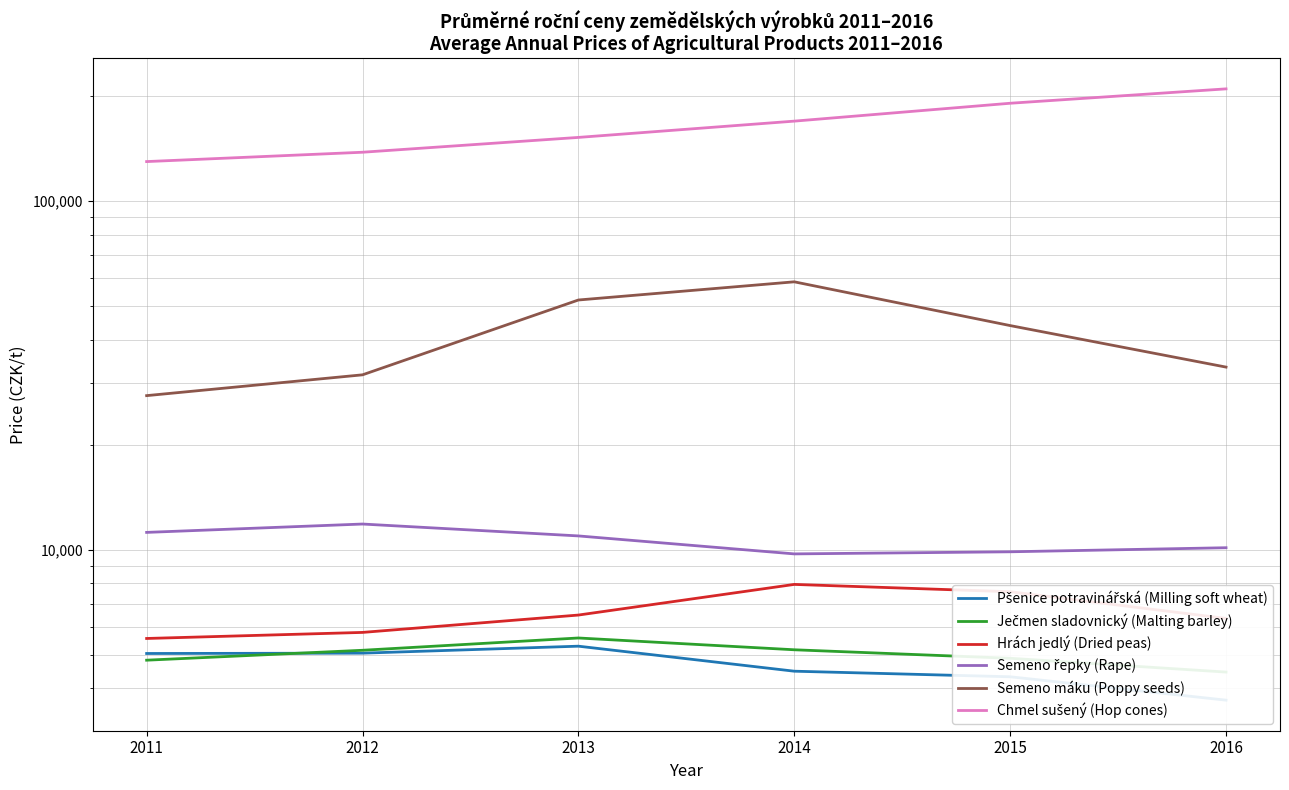

Which series has the largest total across all categories?

Chmel sušený (Hop cones)